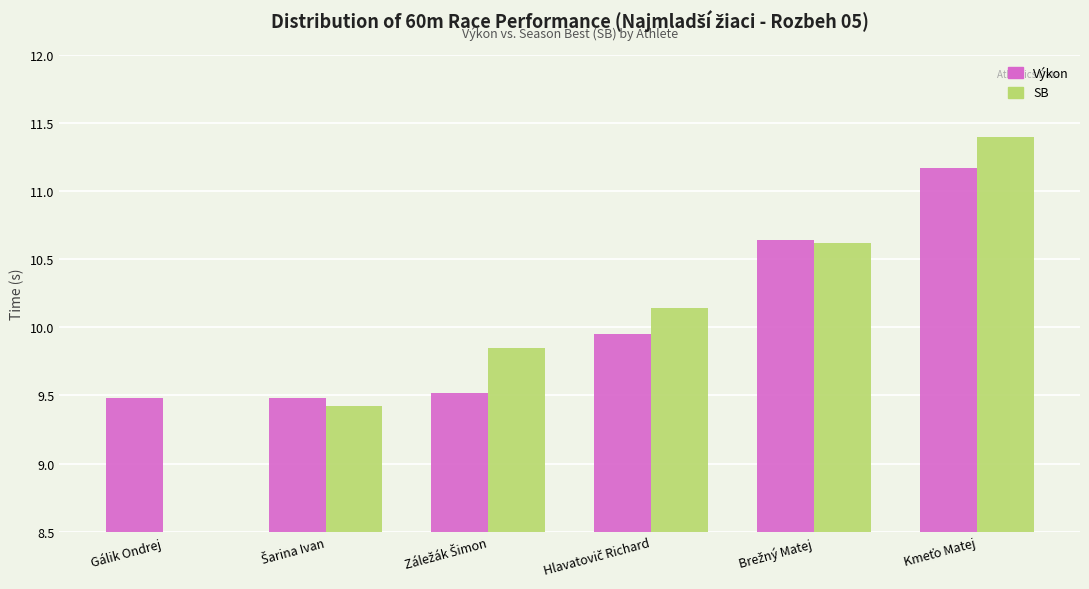

The Výkon series shows 9.9 at Hlavatovič Richard. True or false?

True